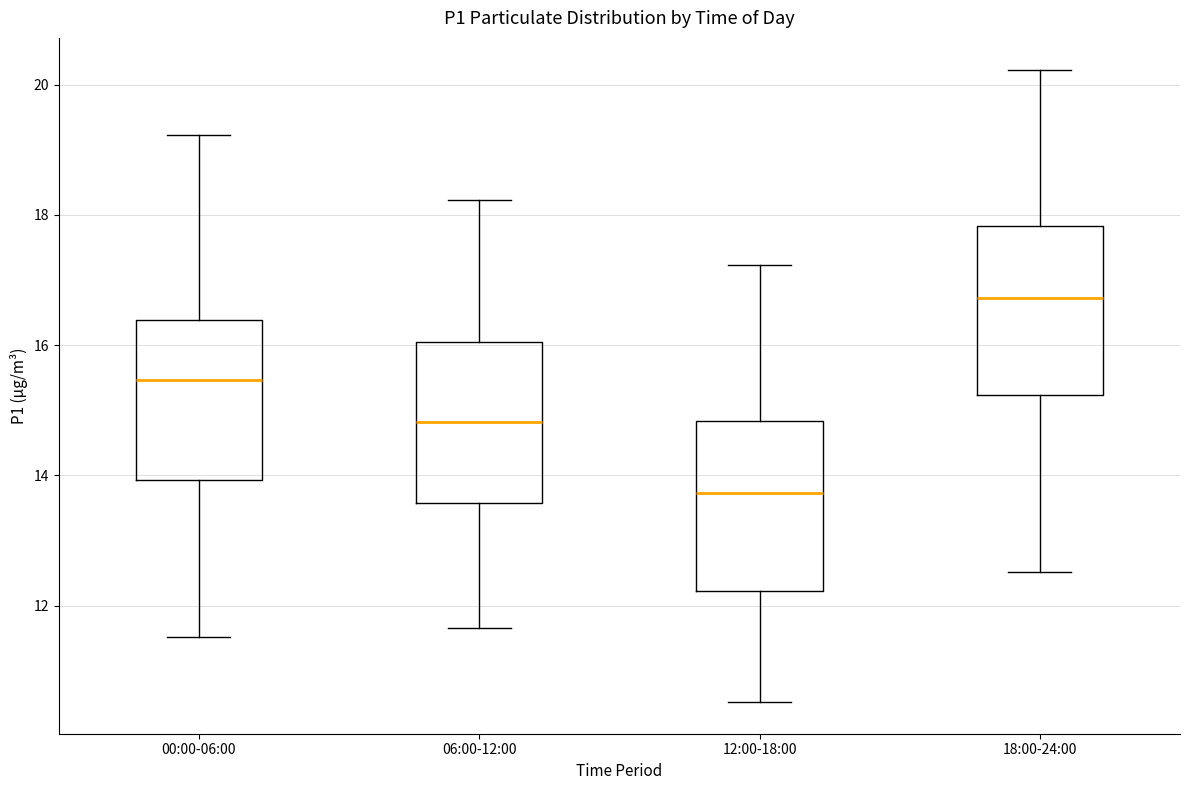

Where does the lower whisker of the box for 06:00-12:00 end on the y-axis? The values are not printed on the chart, so give them approximately, as read against the axis.

11.6